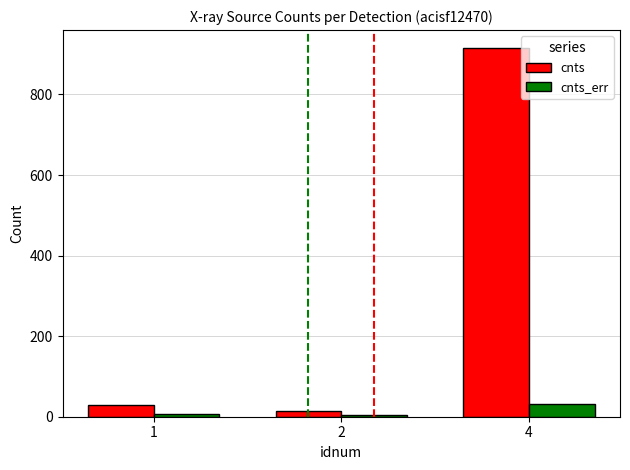

Where does the cnts_err series first go above 6?

1